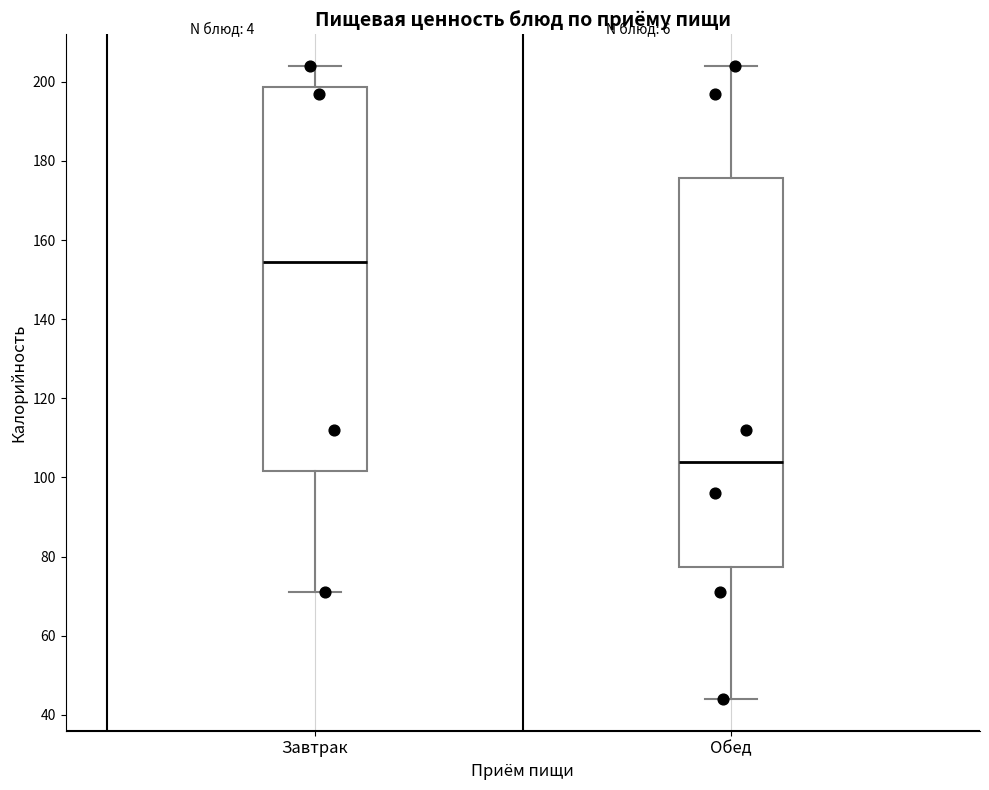

Which box's median line is the highest?

Завтрак